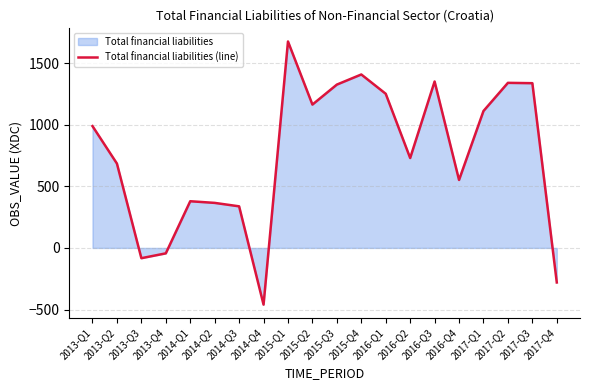

Between 2013-Q1 and 2014-Q1, which is larger?

2013-Q1